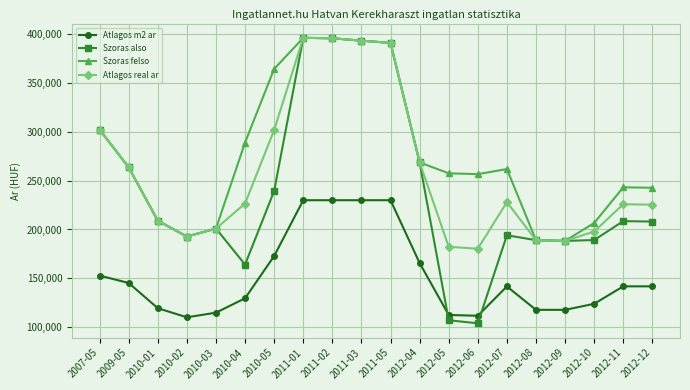

At how many categories does at least one series exceed 123872?

20